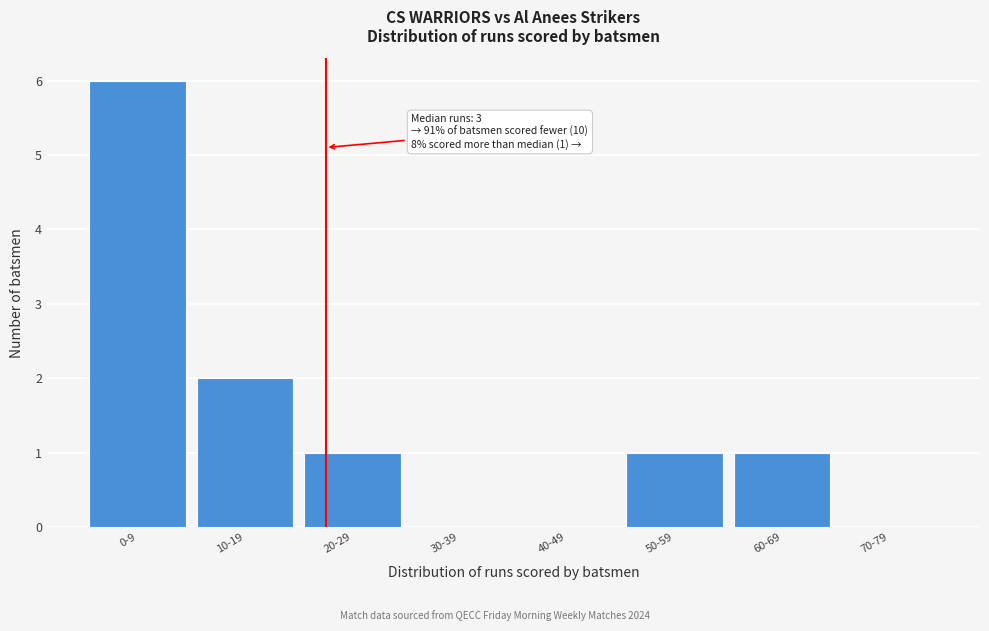

Reading right to left, what are all the values shown in this chart?

70-79=0	60-69=1	50-59=1	40-49=0	30-39=0	20-29=1	10-19=2	0-9=6